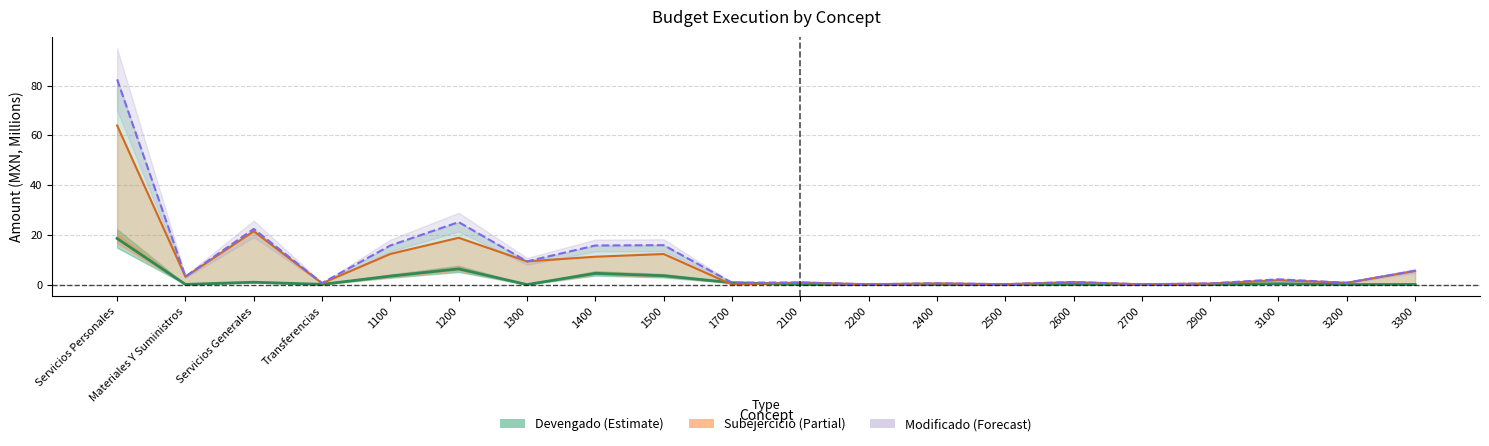

What is the sum of the Subejercicio values at 2600 and Servicios Generales?

22.4